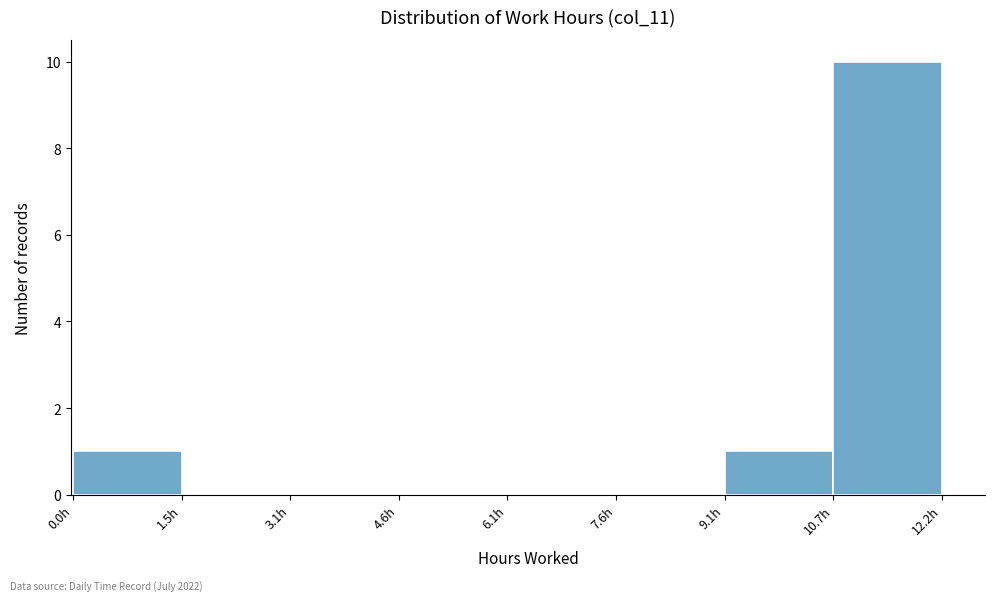

Reading left to right, list every bar in this chart as the range it spans on the x-axis followed by its height. Neither the bar edges nor the heights are printed on the chart, so give them approximately, as read against the axes.

0.0 to 1.6: 1
1.6 to 3.0: 0
3.0 to 4.6: 0
4.6 to 6.2: 0
6.2 to 7.6: 0
7.6 to 9.2: 0
9.2 to 10.6: 1
10.6 to 12.2: 10